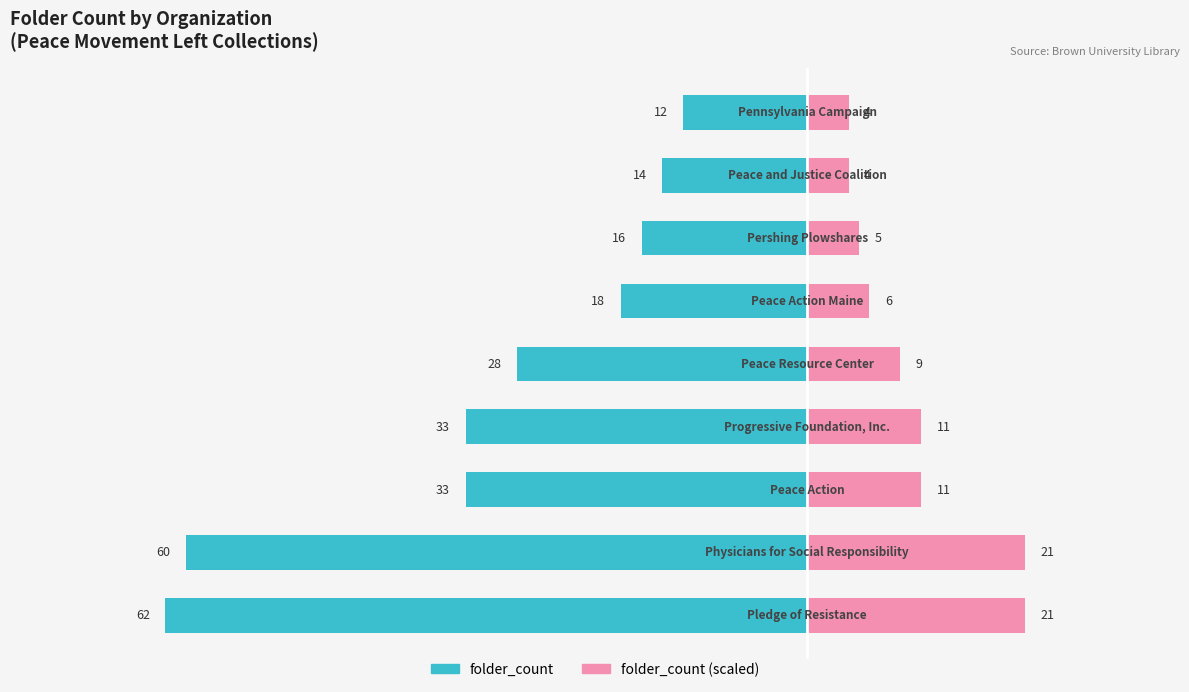

Is it true that folder_count (scaled) equals 1 at 8?

False